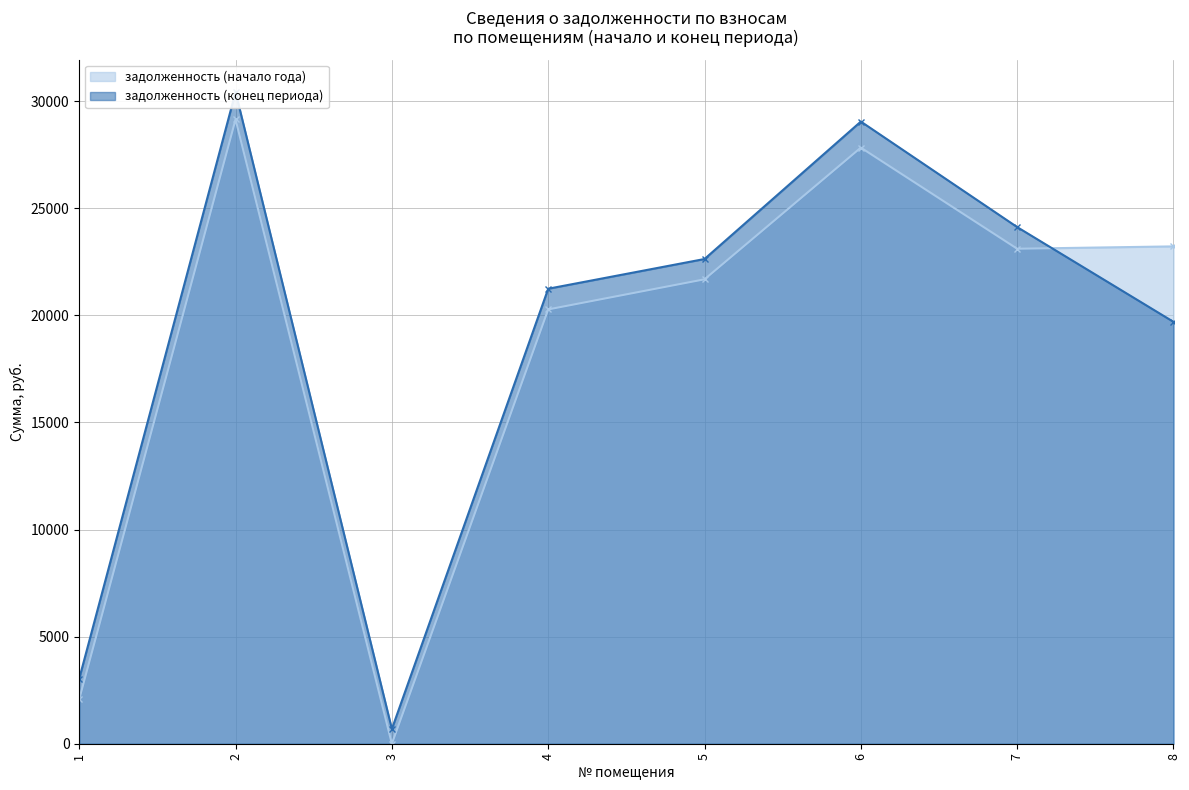

What is the total value across all series at 6?

56873.3